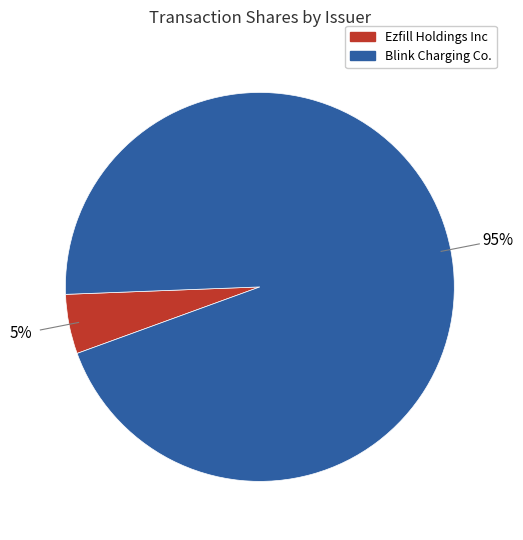

Is there any slice that represents more than half of the pie?

Yes